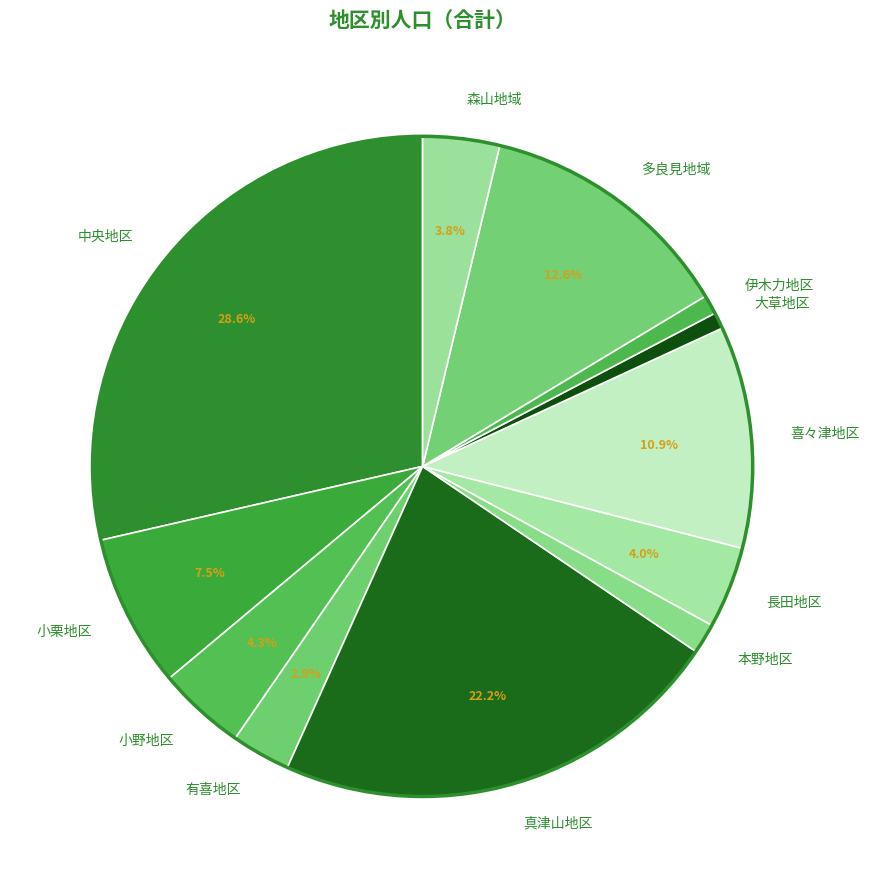

Between 伊木力地区 and 真津山地区, which is larger?

真津山地区